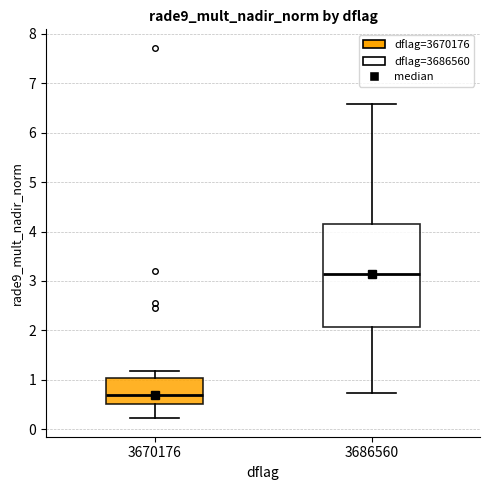

Where is the upper edge of the box at x = 3670176 on the y-axis? The values are not printed on the chart, so give them approximately, as read against the axis.

1.0